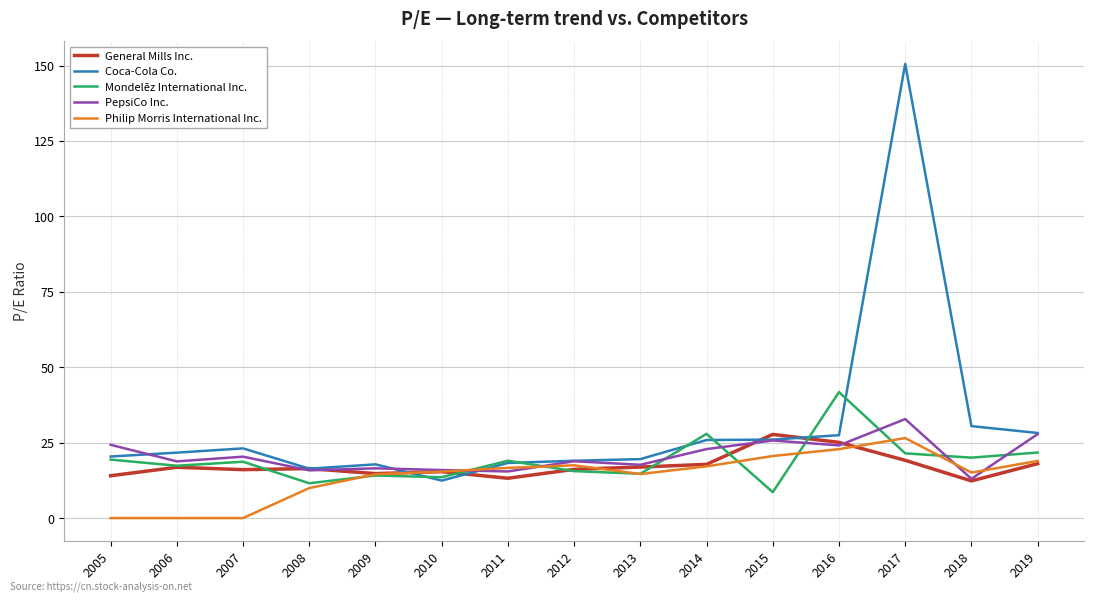

Which series has the largest total across all categories?

Coca-Cola Co.